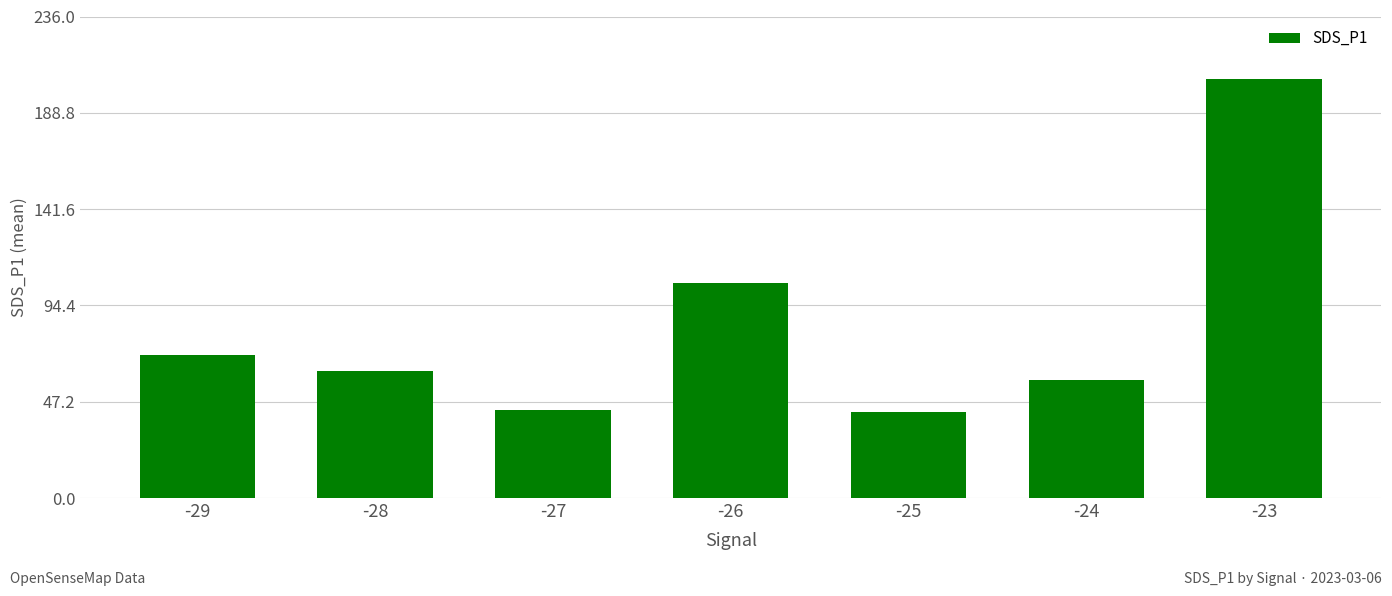

What is the approximate value at -27?

43.4